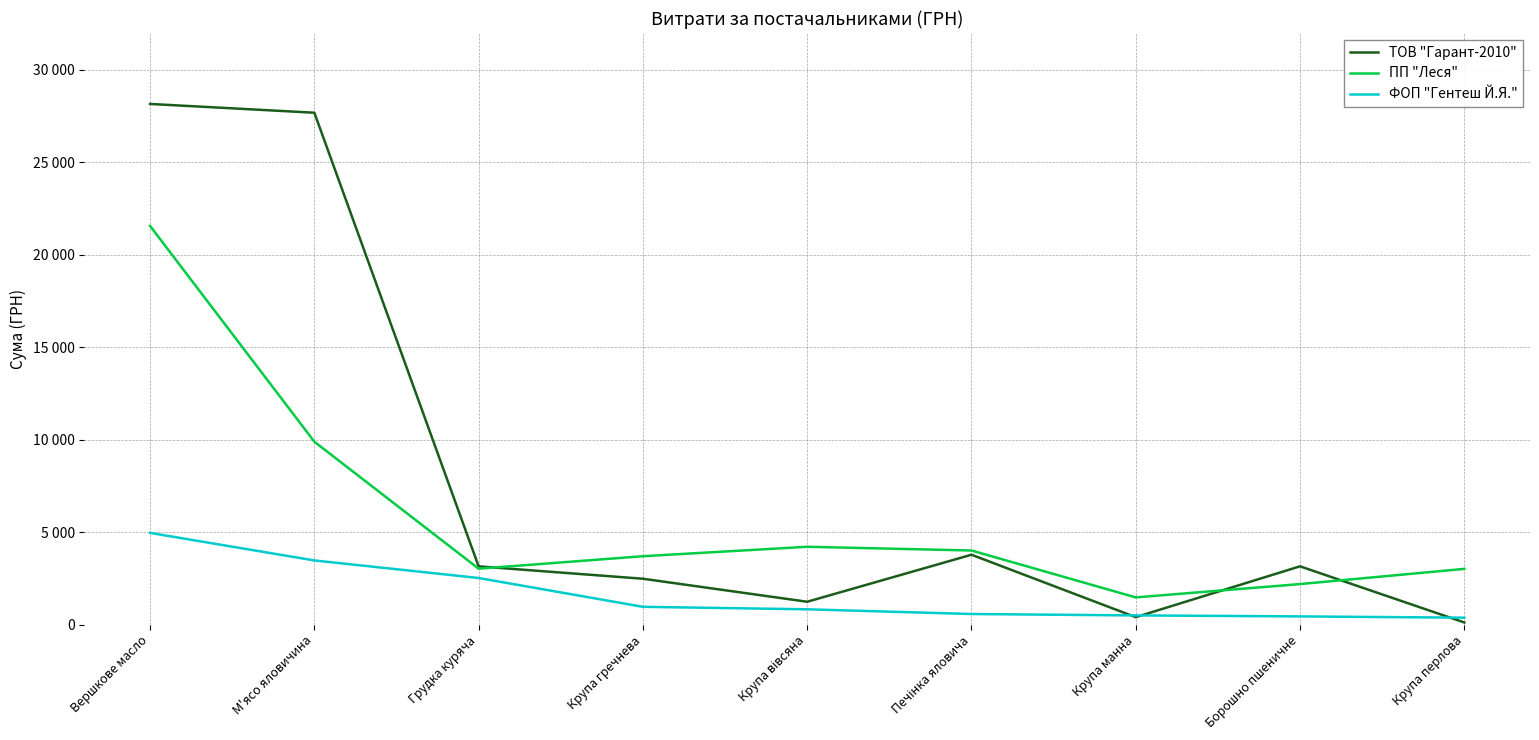

Rank the categories by ПП "Леся" value from highest to lowest.

Вершкове масло, М'ясо яловичина, Крупа вівсяна, Печінка яловича, Крупа гречнева, Грудка куряча, Крупа перлова, Борошно пшеничне, Крупа манна